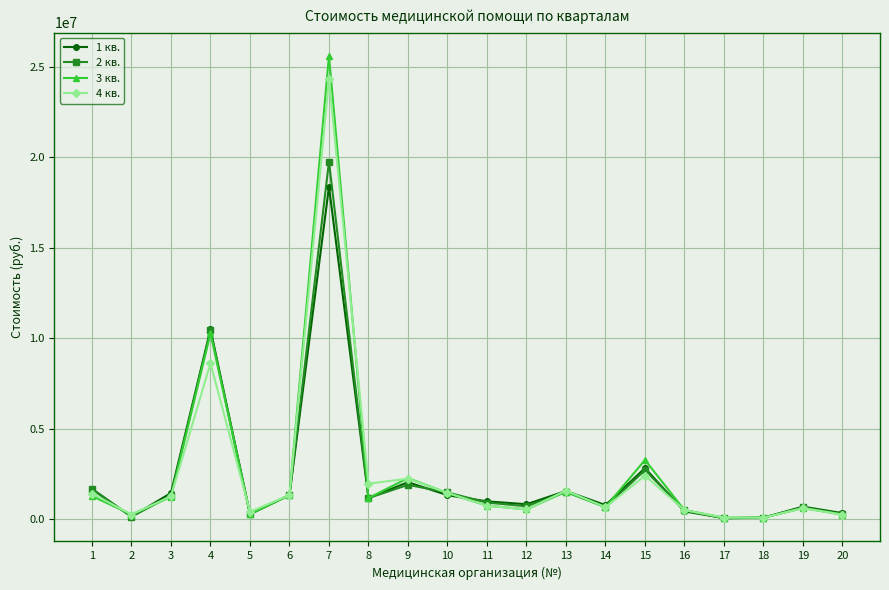

The value of 1 кв. at 10 is 1330153.3. True or false?

True